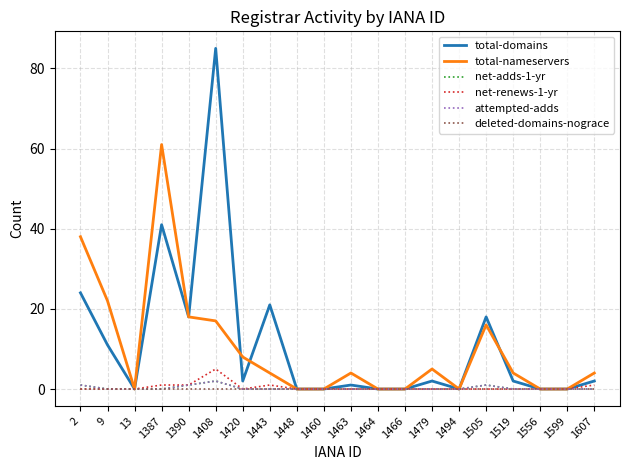

Which category has the highest value across all series?

1408